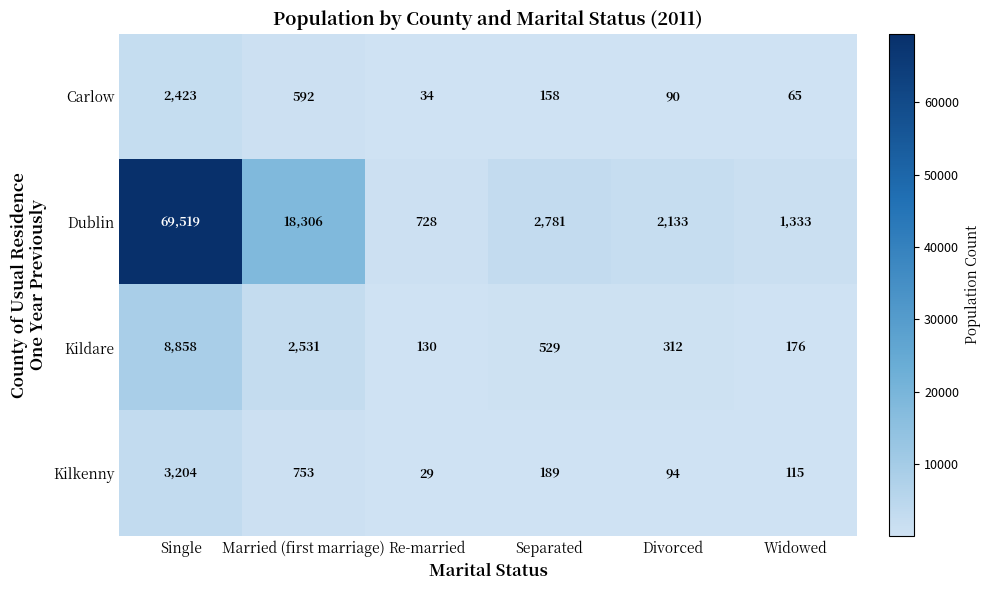

Which label corresponds to the largest value in the chart?

Single